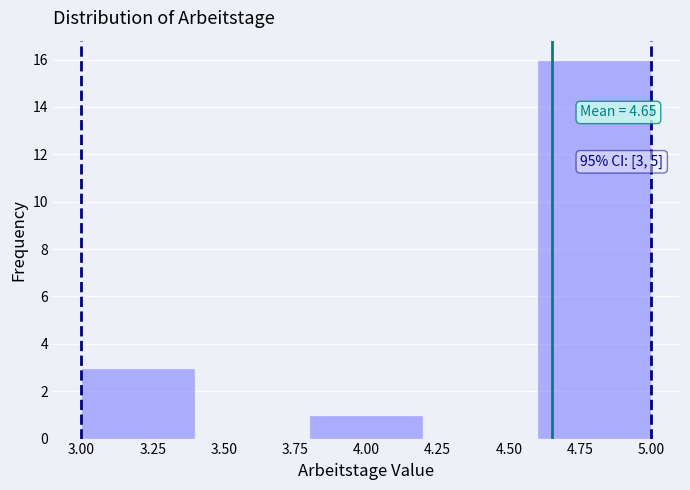

Which range on the x-axis has the tallest bar?

4.6 to 5.0